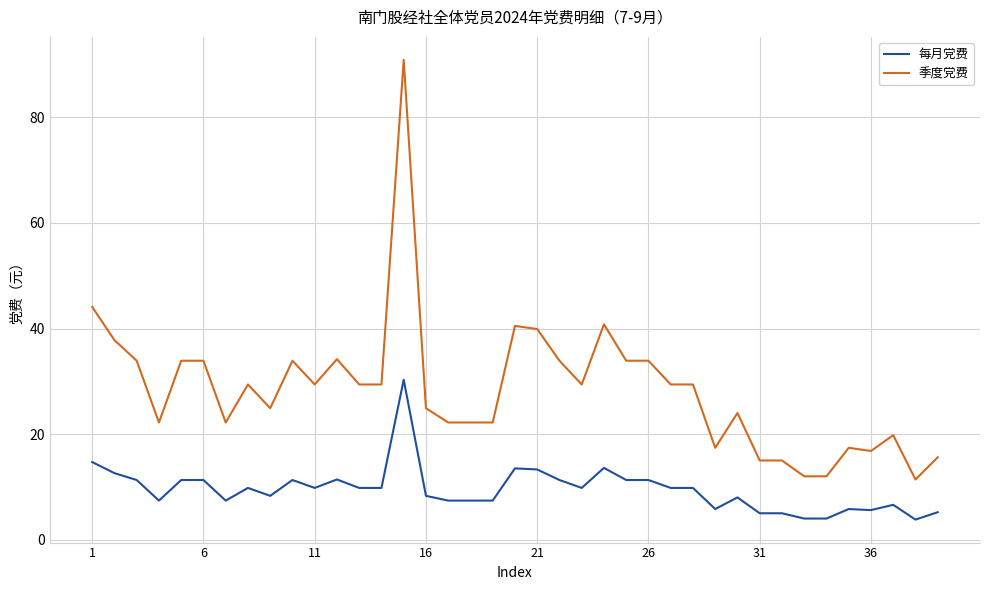

Which series has the largest range (max minus min)?

季度党费